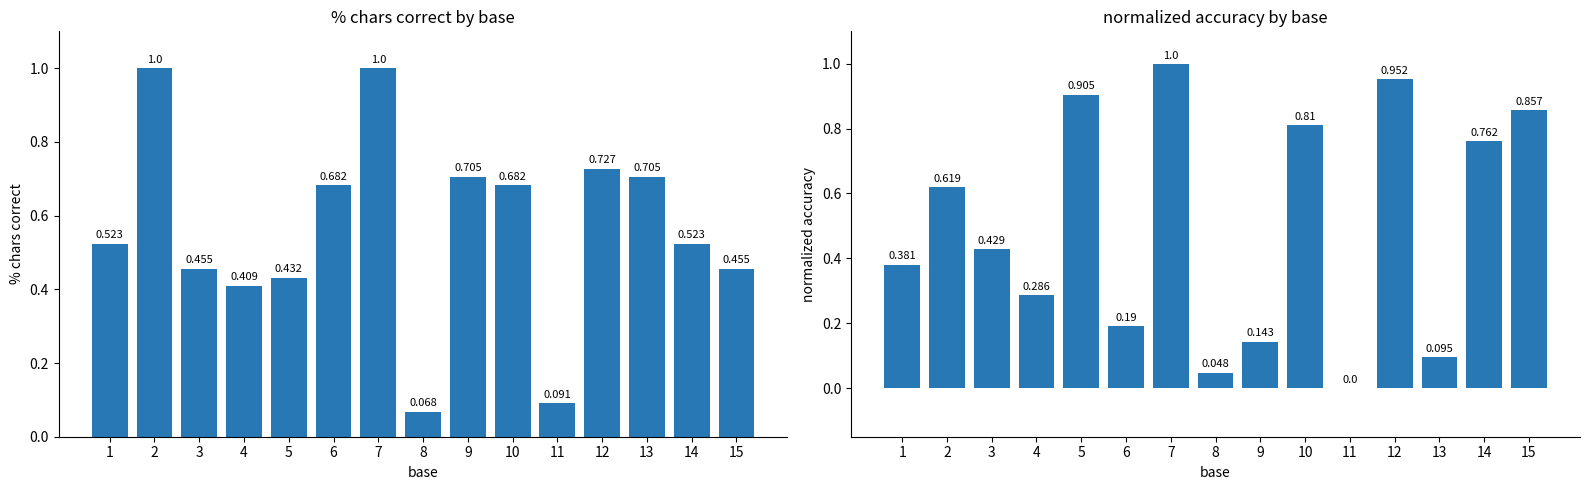

What is the sum of all col_0 values?

7.5